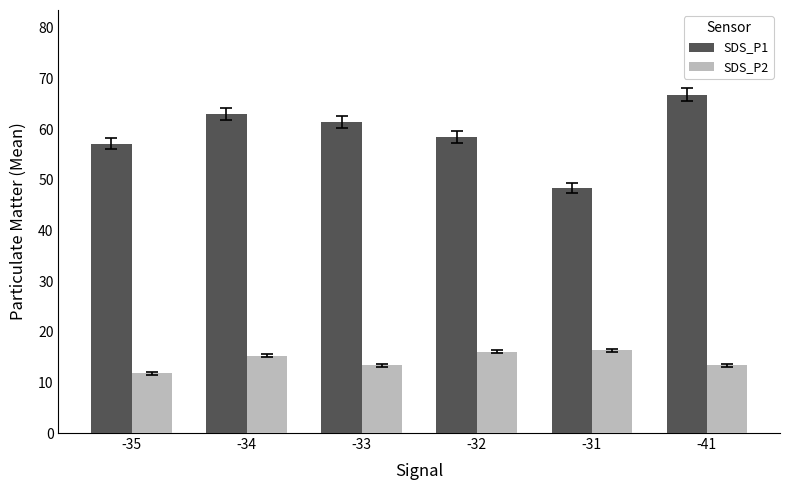

At how many categories does at least one series exceed 33?

6